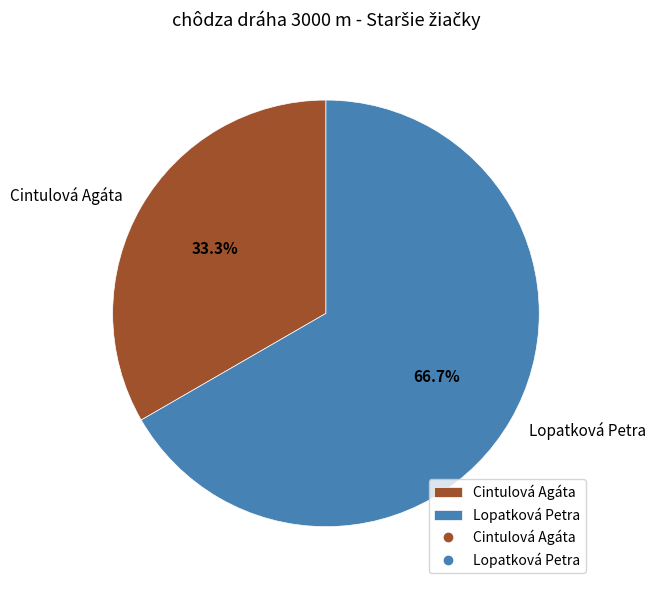

Is the sum of Cintulová Agáta and Lopatková Petra greater than half?

Yes